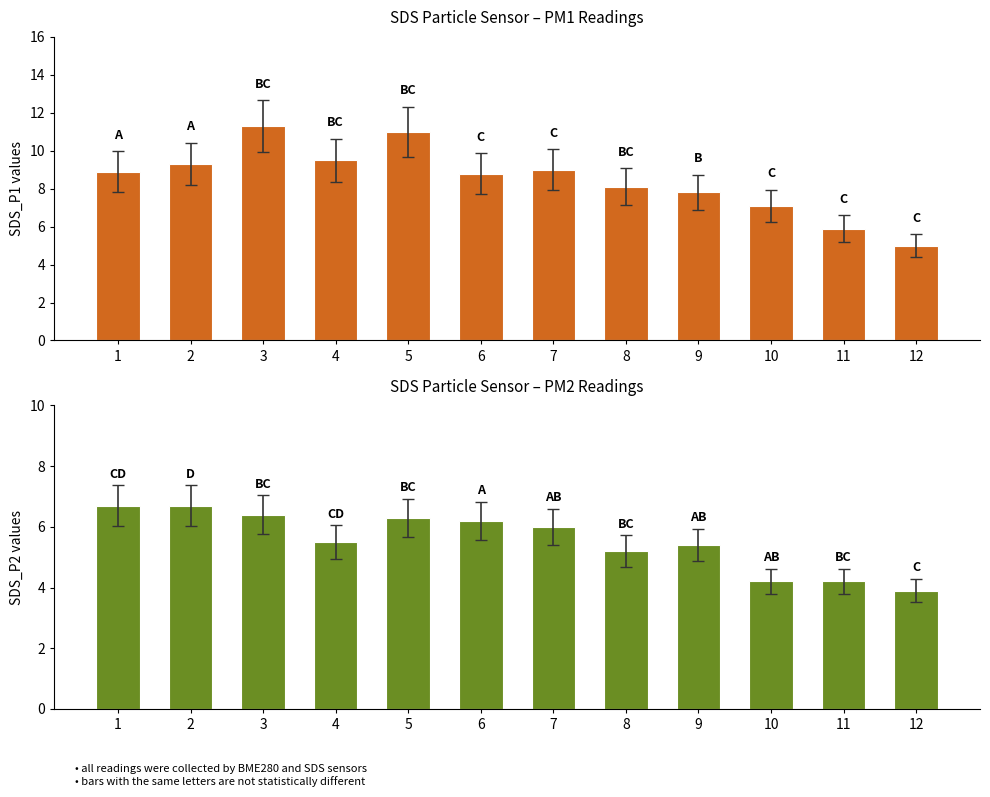

How many values in the SDS_P1 series are below 8?

4